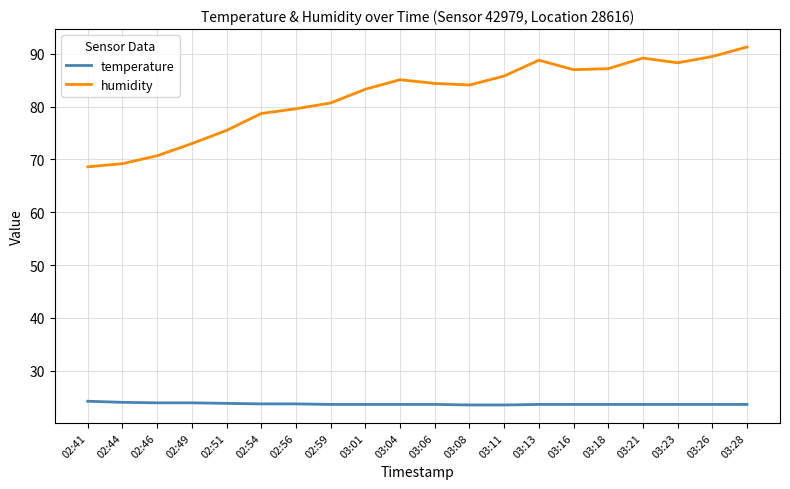

True or false: temperature has a value of 23.6 at 03:04.

True